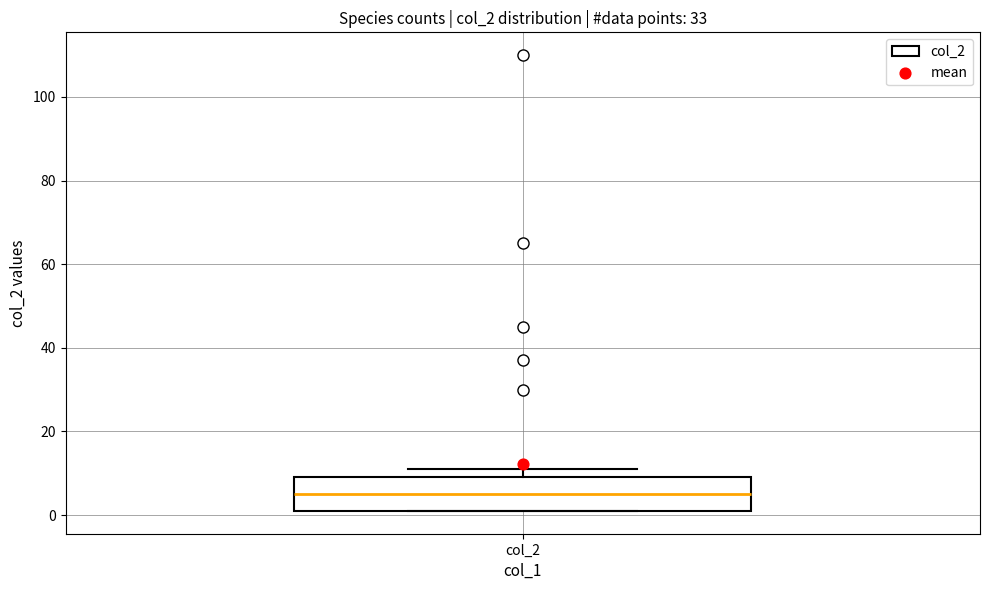

Read this box plot against the y-axis: the position of the median line, the range covered by the box, and the ends of both whiskers. The values are not printed on the chart, so give them approximately, as read against the axis.

median 6, box 2 to 10, whiskers 2 to 12